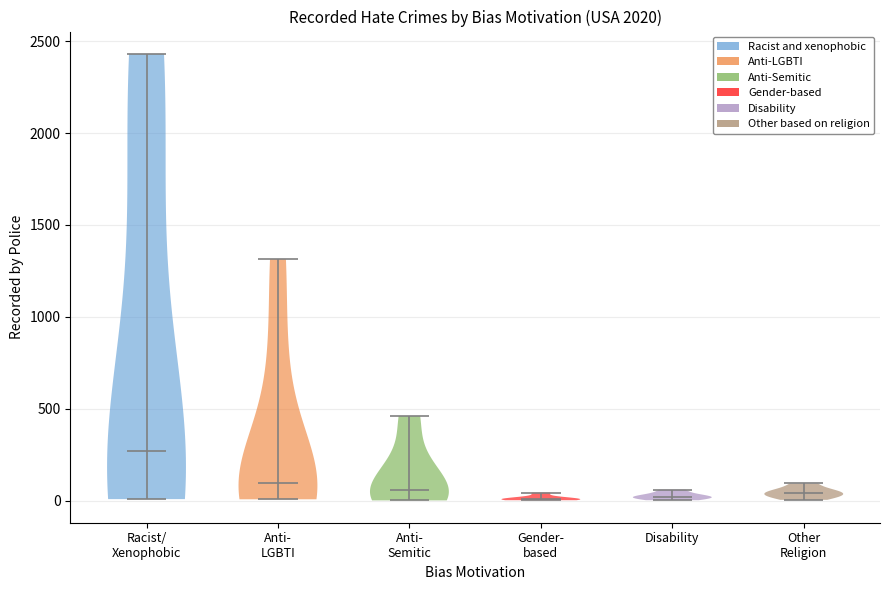

Reading left to right, read every violin against the y-axis: where its median line is, and the lowest and highest points it reaches. The values are not printed on the chart, so give them approximately, as read against the axis.

Racist/ Xenophobic: median line 250, lowest point 0, highest point 2450
Anti- LGBTI: median line 100, lowest point 0, highest point 1300
Anti- Semitic: median line 50, lowest point 0, highest point 450
Gender- based: median line 0, lowest point 0, highest point 50
Disability: median line 0, lowest point 0, highest point 50
Other Religion: median line 50, lowest point 0, highest point 100